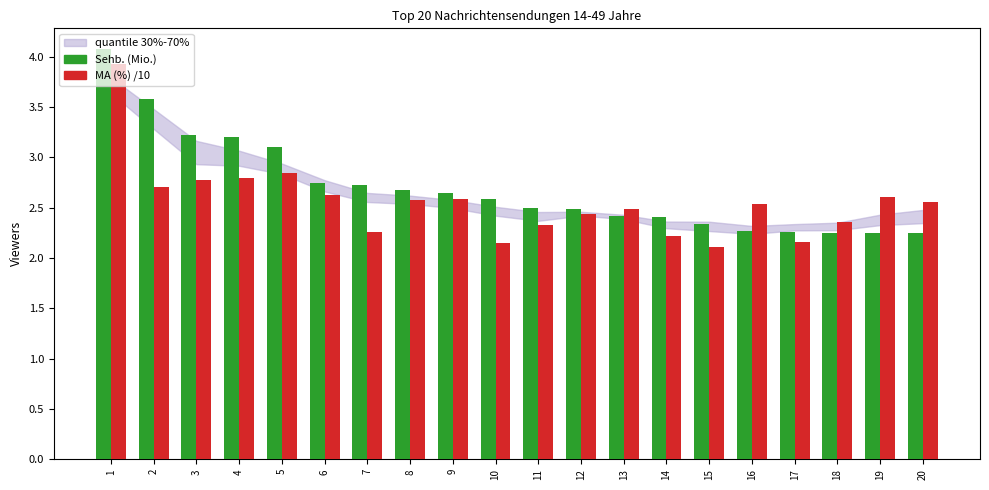

What is the greatest value displayed?

4.1